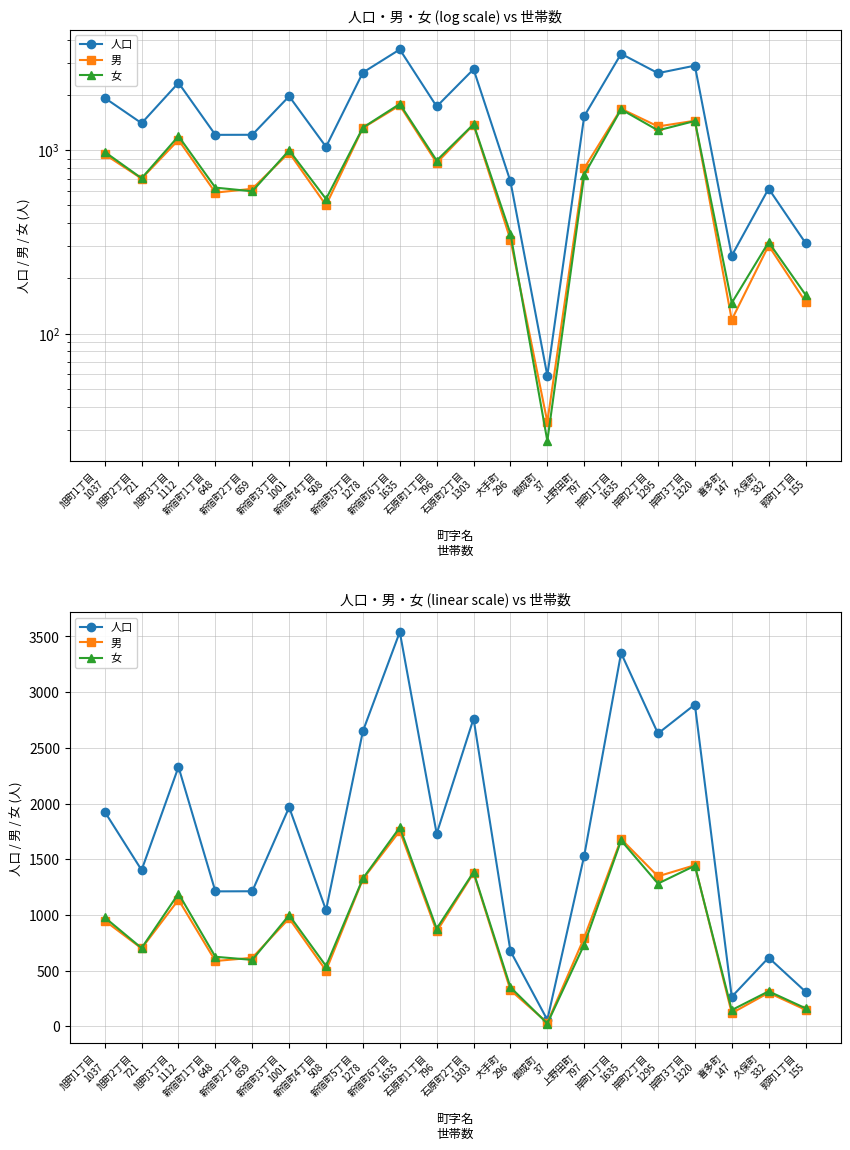

How many lines are shown in the chart?

3